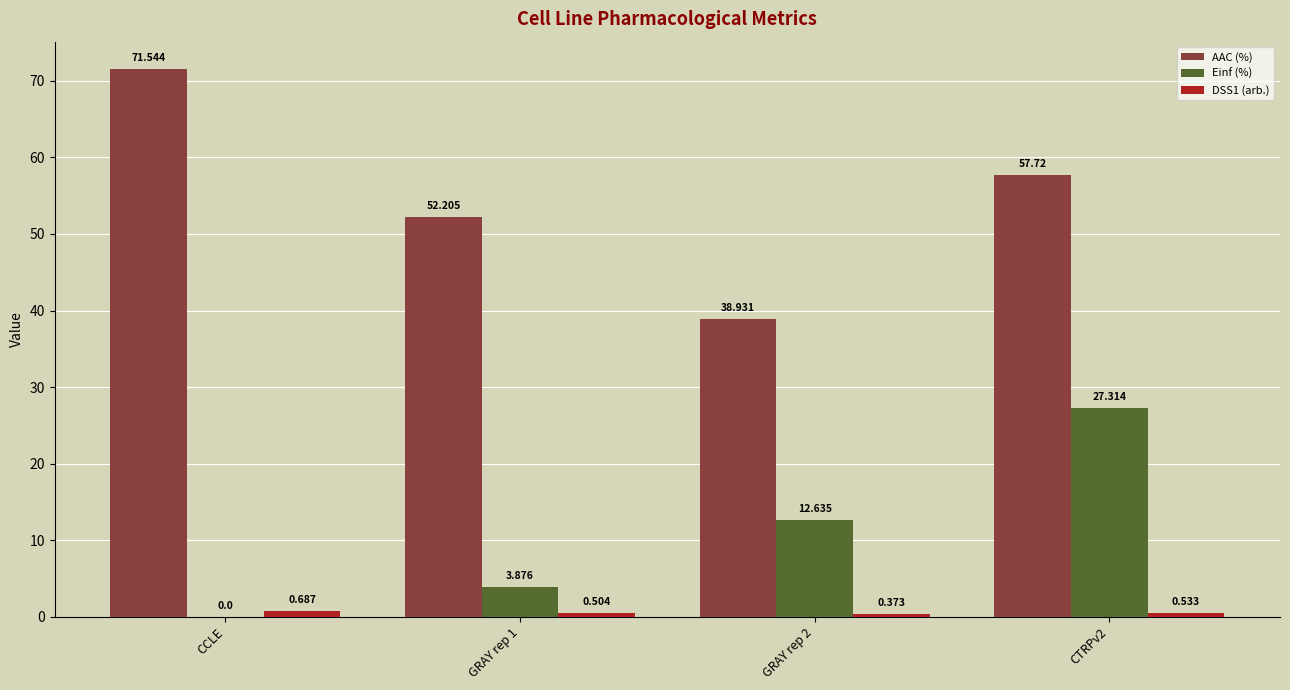

Between CCLE and GRAY rep 2, which series saw the biggest shift?

AAC (%)